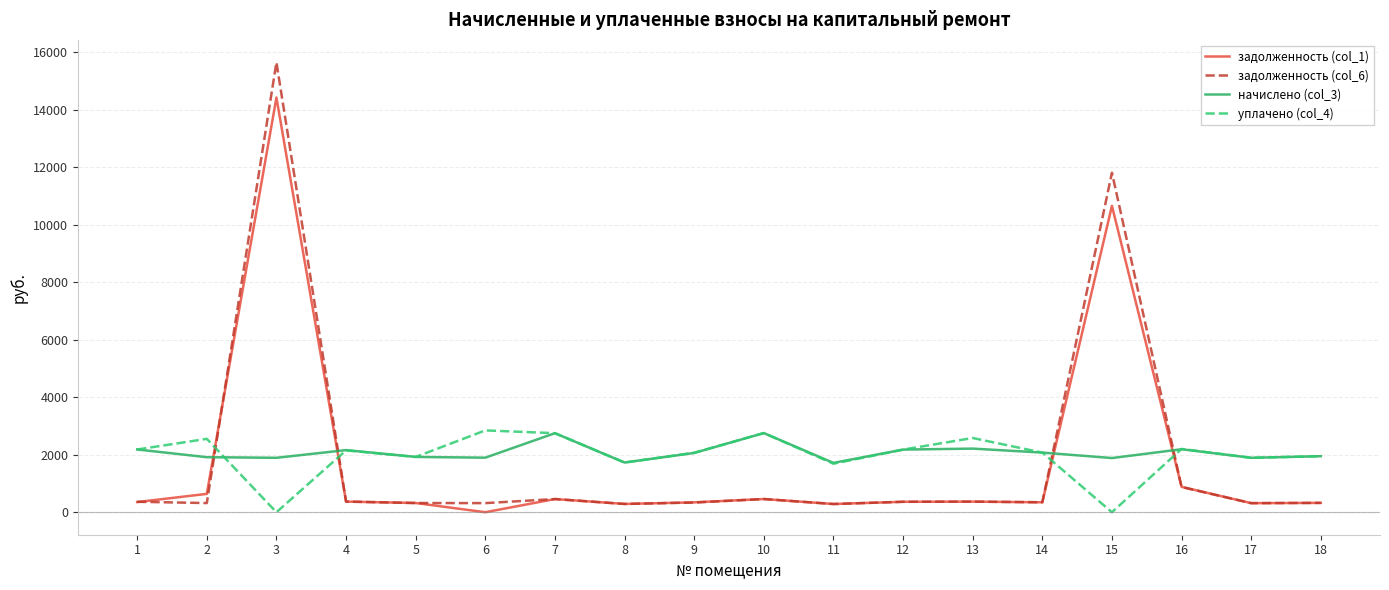

What is the difference between the maximum and minimum values in the задолженность (col_1) series?

14415.0